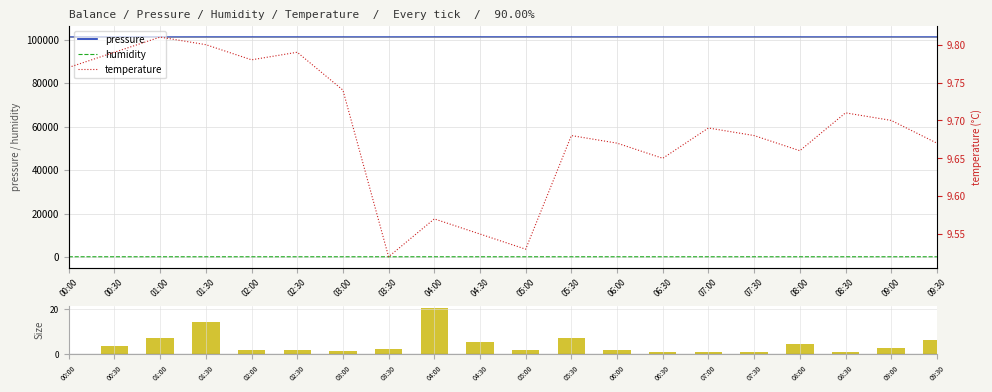

Which category has the highest value in the Size series?

04:00